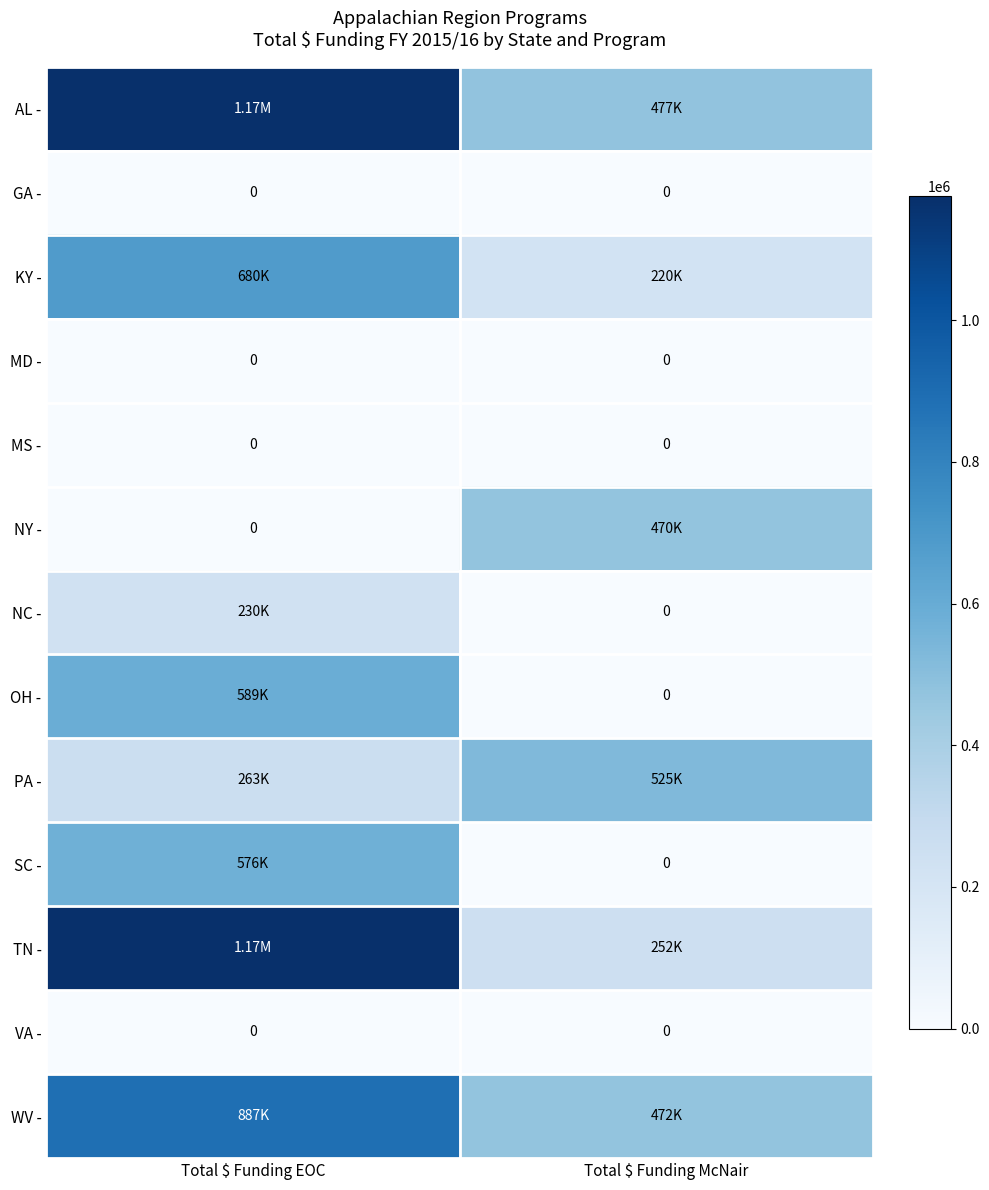

What is the average value of the TN - series?

713350